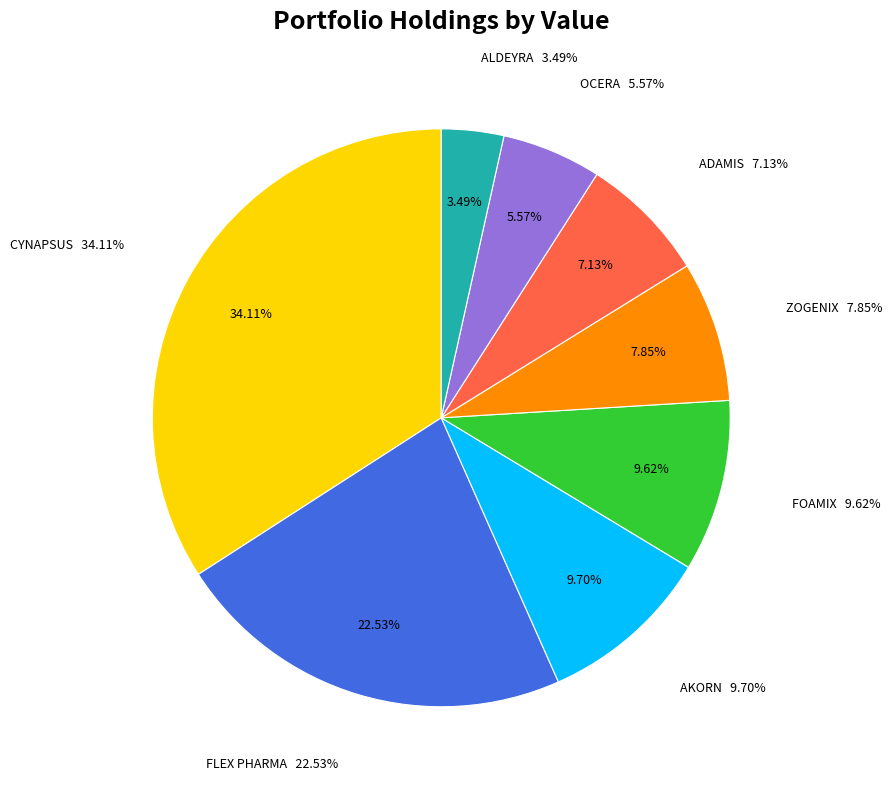

To the nearest percent, what is the average slice percentage?

12%